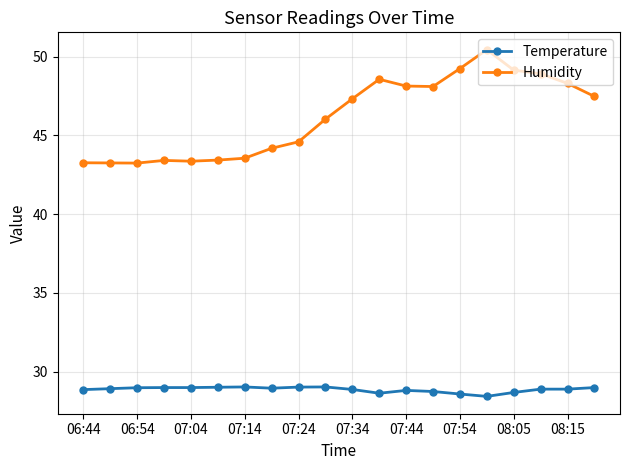

True or false: Humidity and Temperature cross at least once.

False